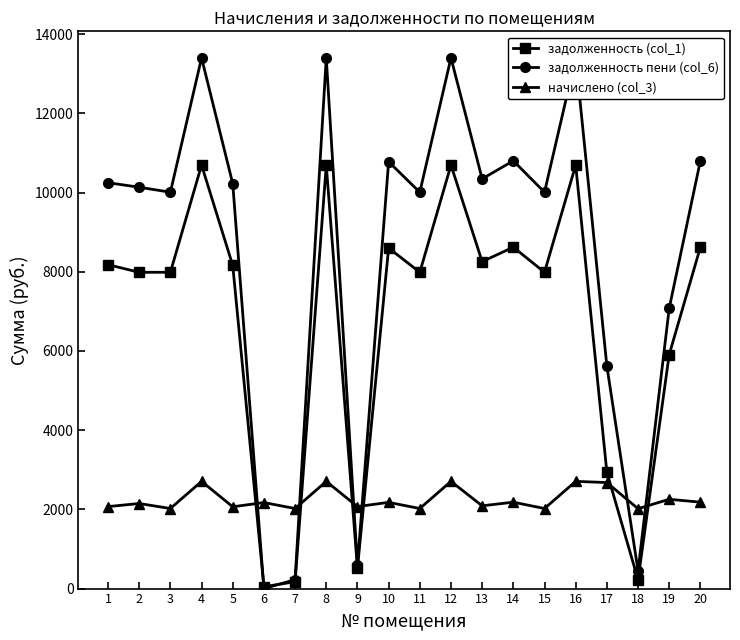

Does the chart display data point markers on the line(s)?

Yes